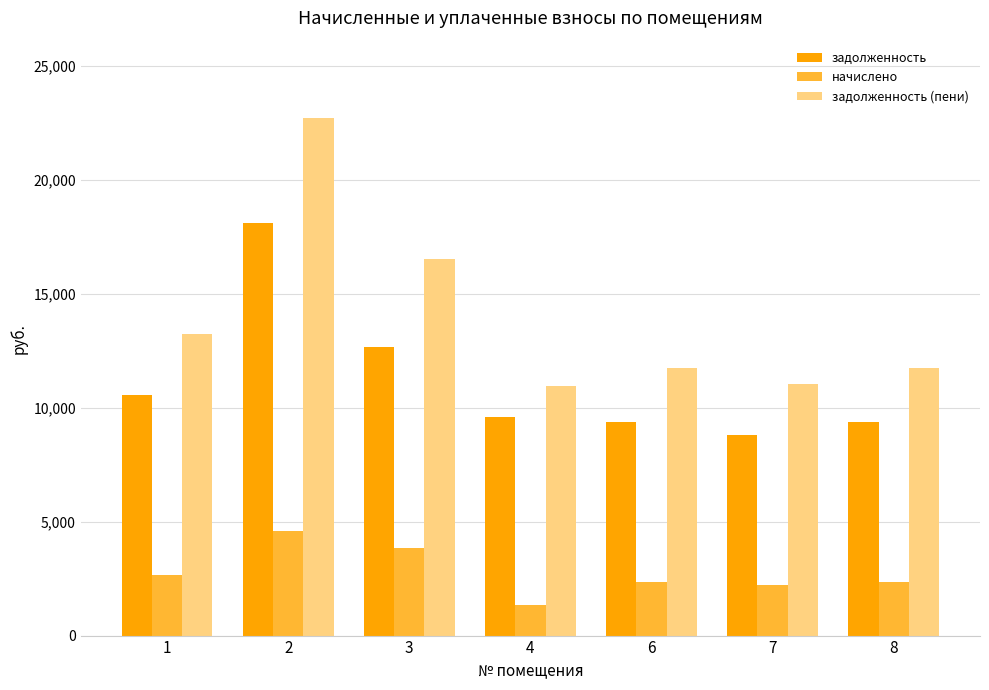

What is the maximum value for начислено?

4583.0